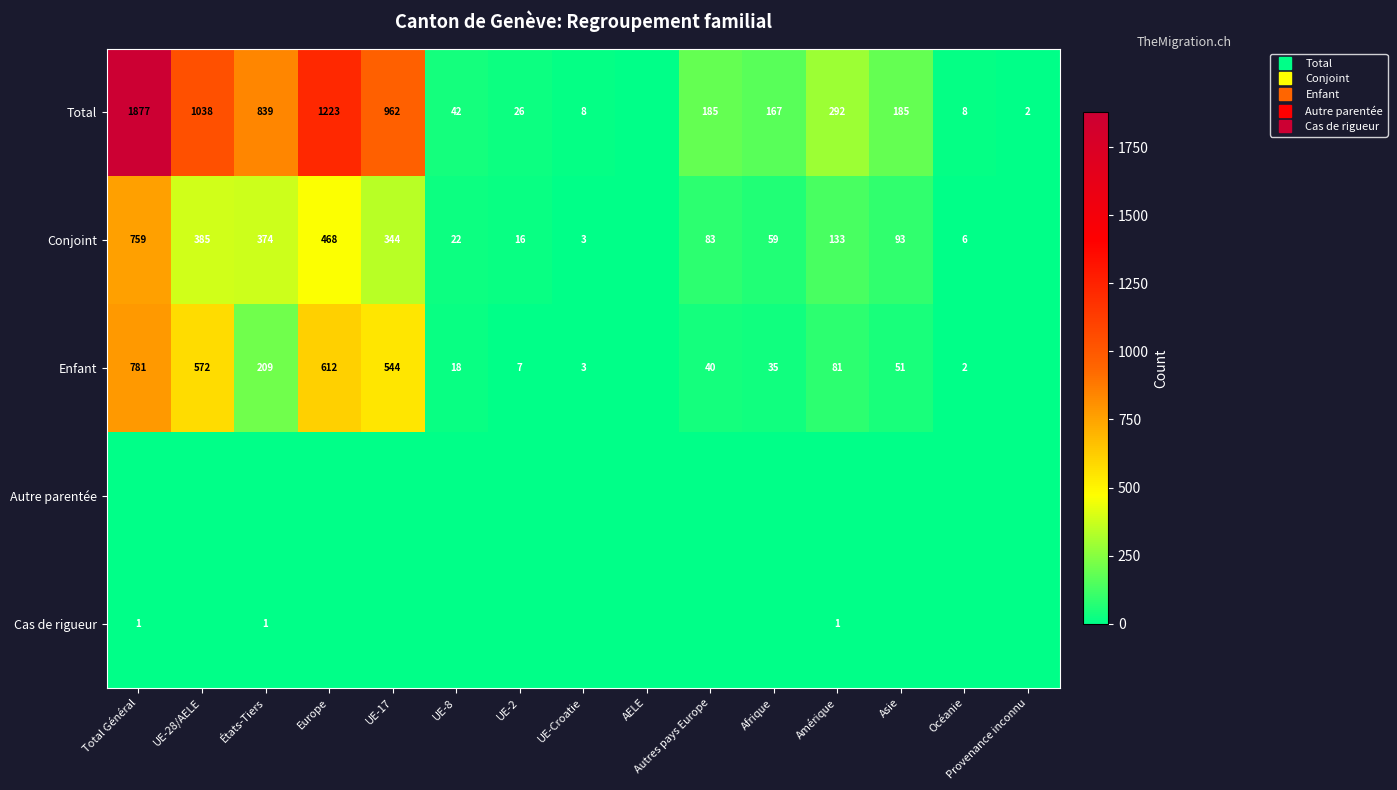

What is the sum of all Conjoint values?

2745